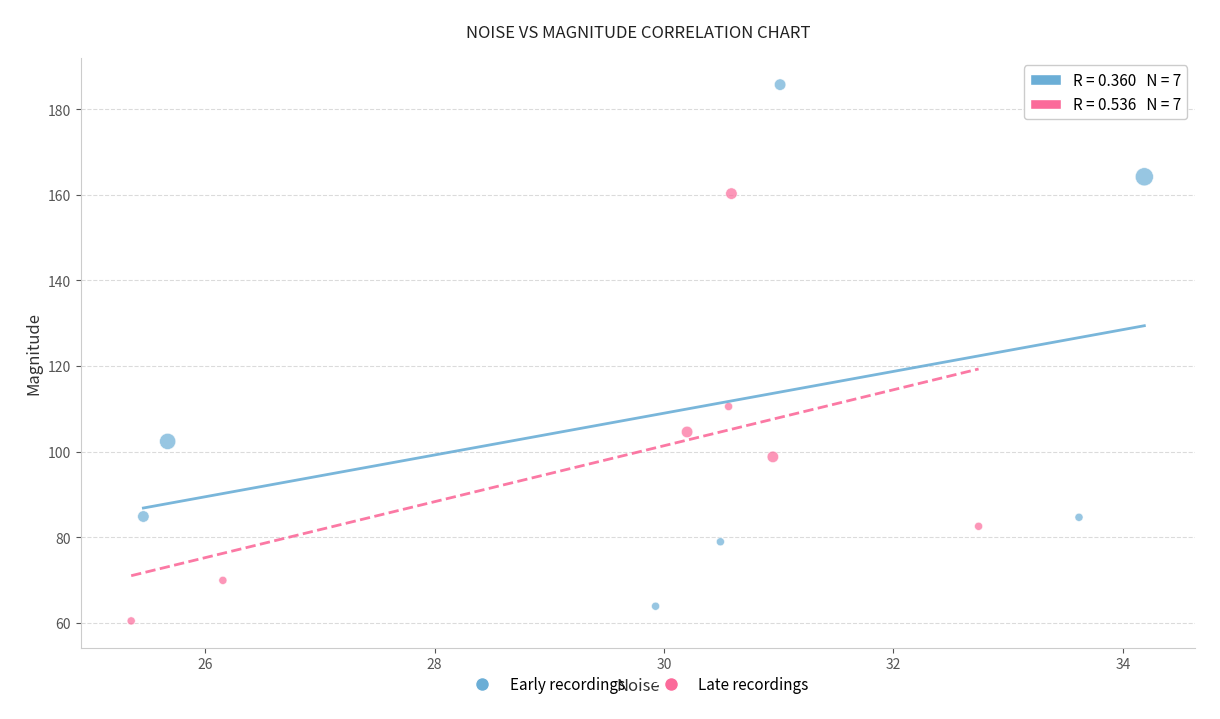

What are all the series names shown in the legend?

Early recordings, Late recordings